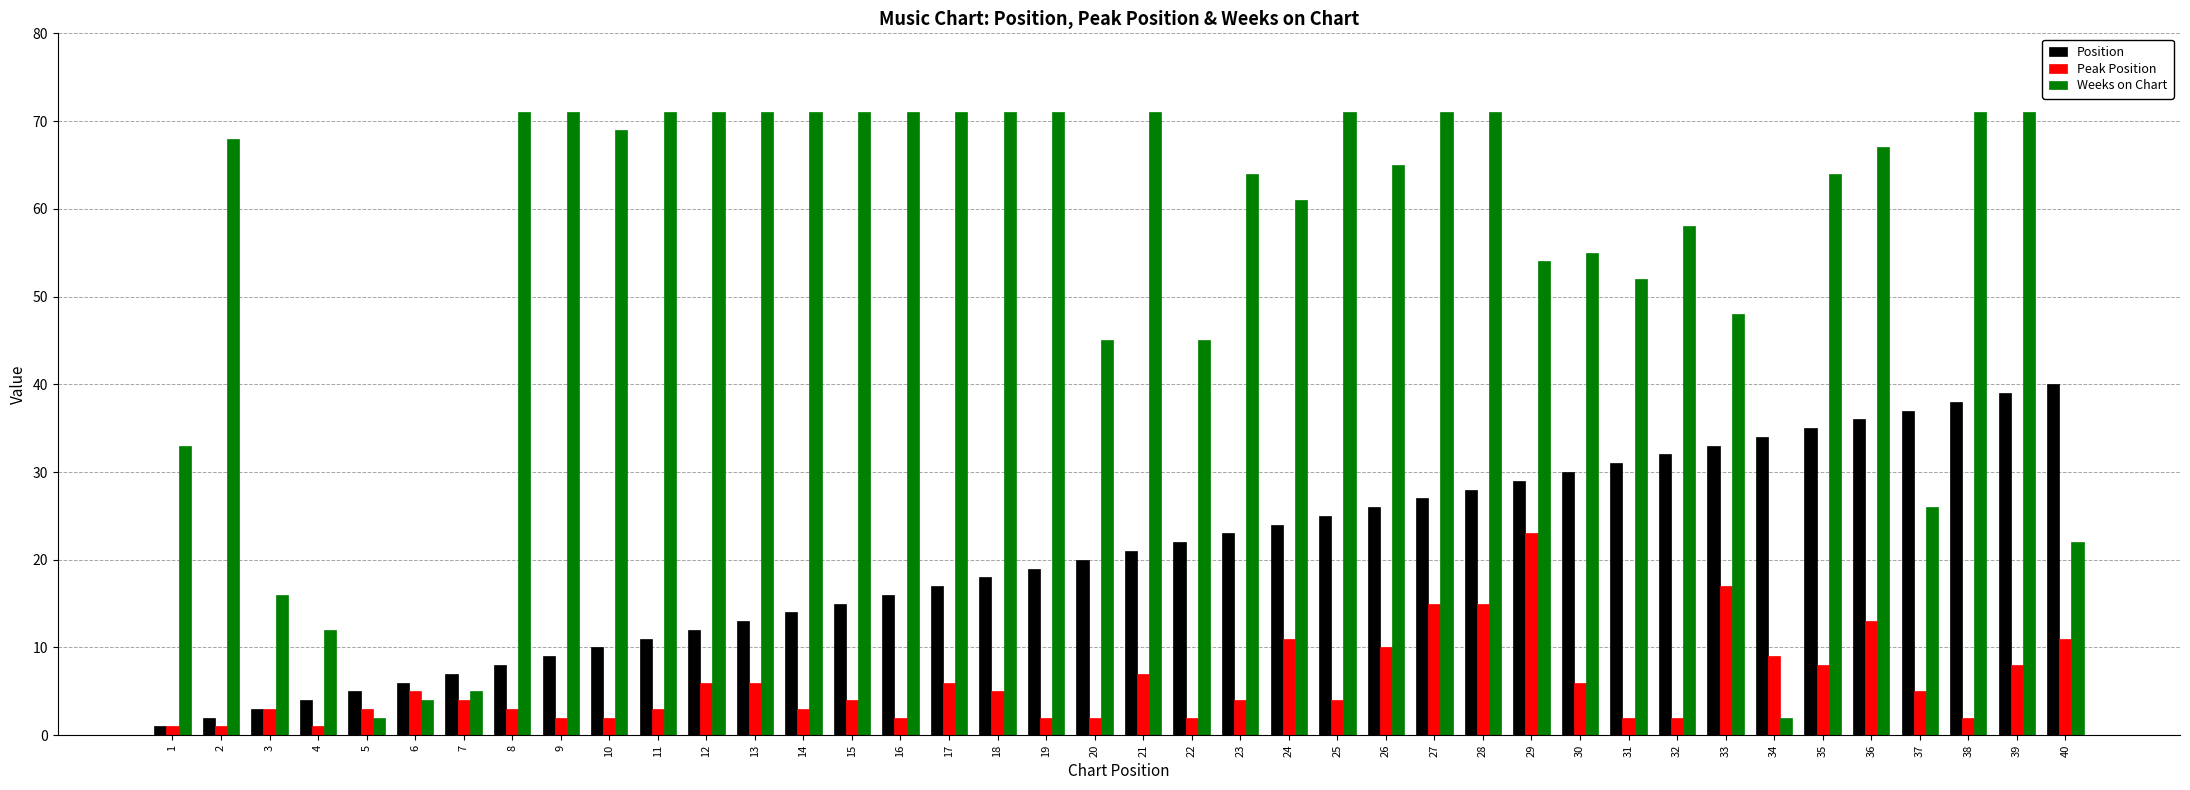

Which series has the largest total across all categories?

Weeks on Chart